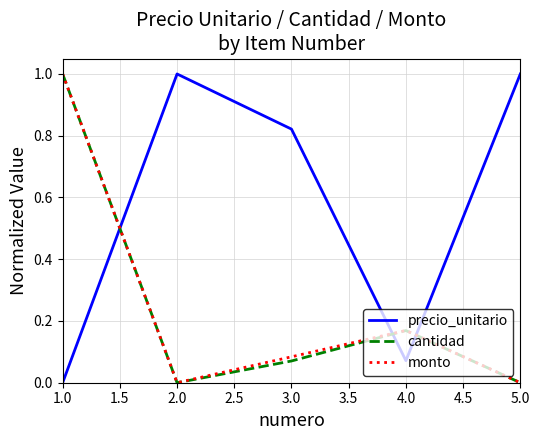

Is it true that cantidad equals 0.7 at 5.0?

False